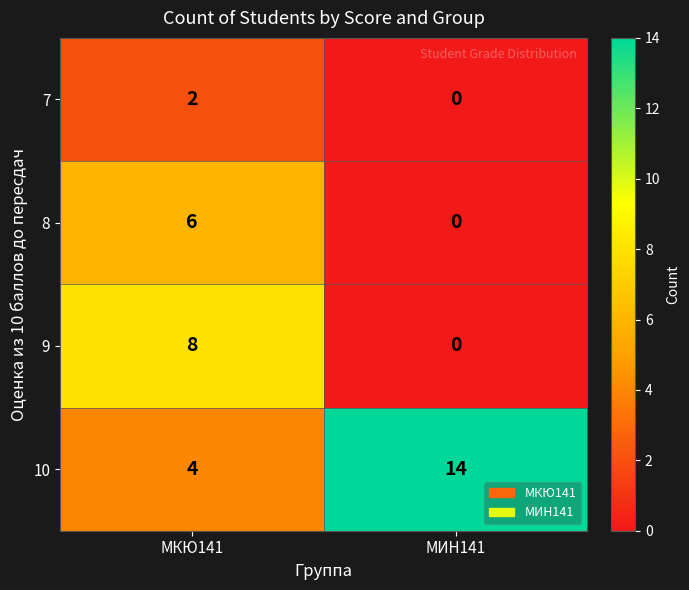

Which series has the largest range (max minus min)?

10